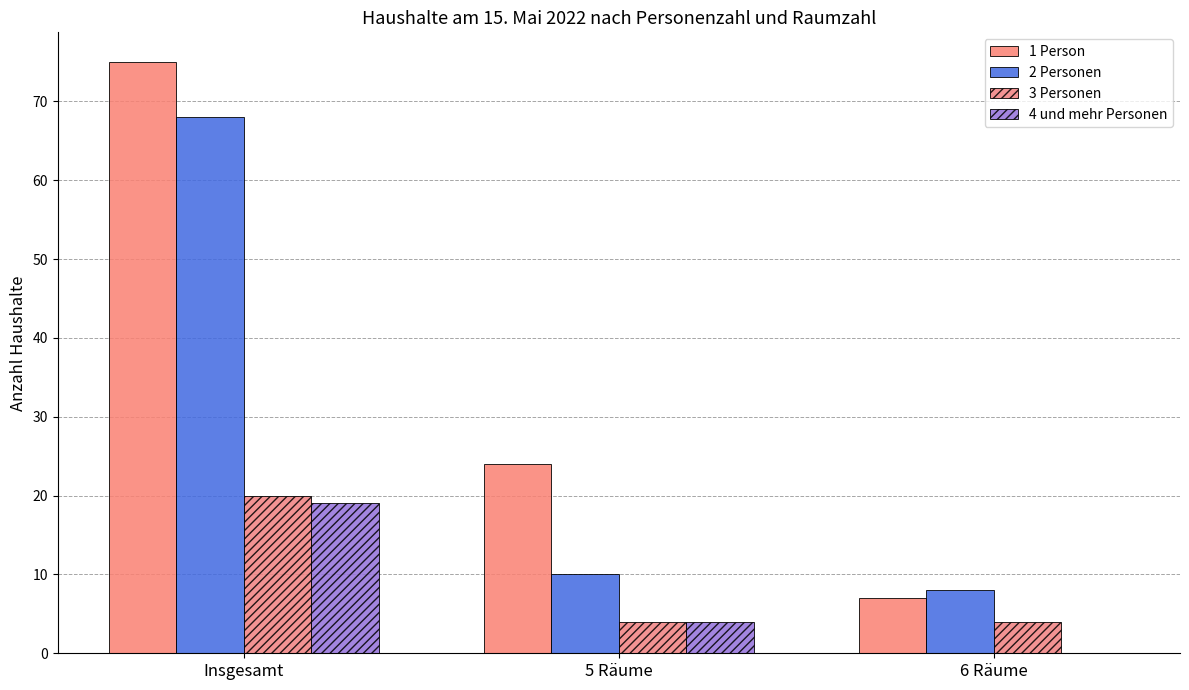

Which series changed the most between Insgesamt and 6 Räume?

1 Person